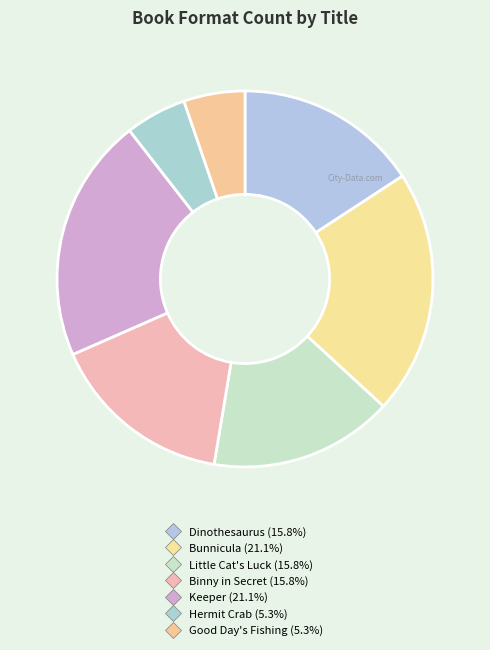

How many segments does this pie chart have?

7